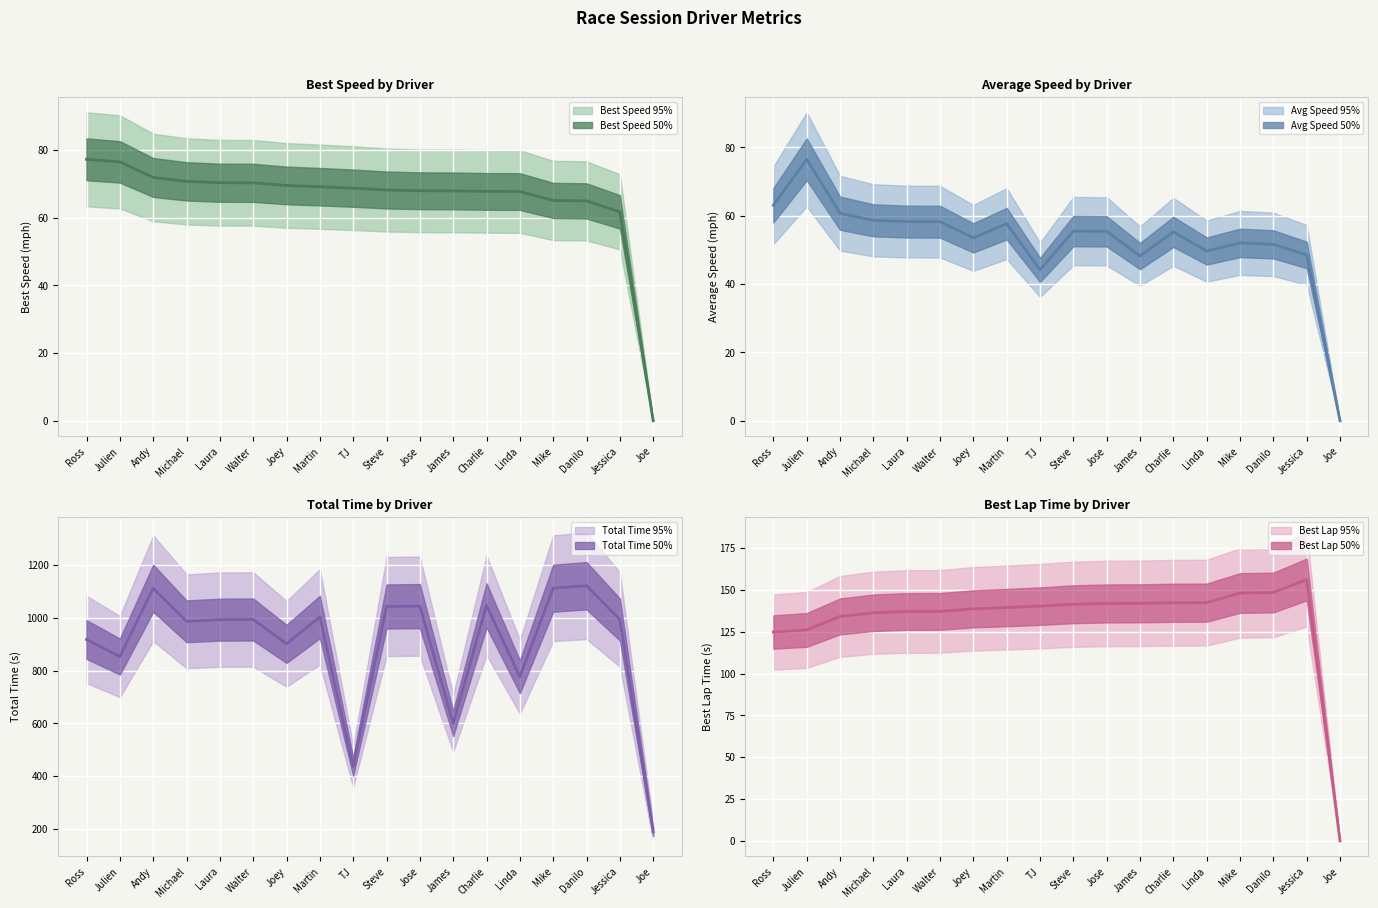

At how many categories does at least one series exceed 375?

17